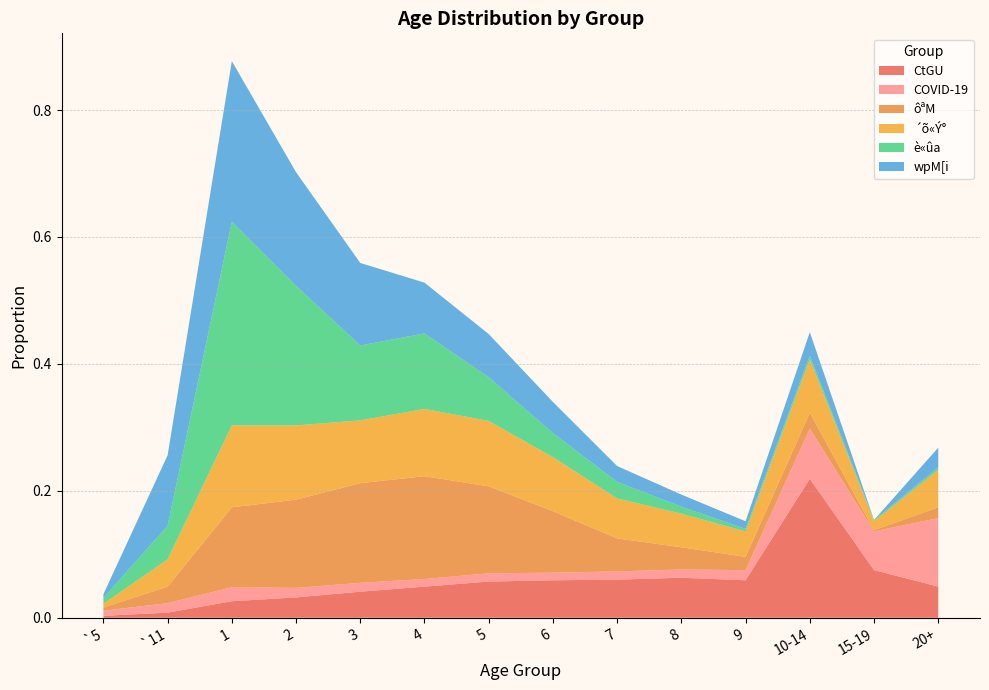

Reading left to right, what are all the values shown in this chart?

CtGU: `5=0.0	`11=0.0	1=0.0	2=0.0	3=0.0	4=0.0	5=0.1	6=0.1	7=0.1	8=0.1	9=0.1	10-14=0.2	15-19=0.1	20+=0.0
COVID-19: `5=0.0	`11=0.0	1=0.0	2=0.0	3=0.0	4=0.0	5=0.0	6=0.0	7=0.0	8=0.0	9=0.0	10-14=0.1	15-19=0.1	20+=0.1
ôªM: `5=0.0	`11=0.0	1=0.1	2=0.1	3=0.2	4=0.2	5=0.1	6=0.1	7=0.1	8=0.0	9=0.0	10-14=0.0	15-19=0.0	20+=0.0
´õ«Ý°: `5=0.0	`11=0.0	1=0.1	2=0.1	3=0.1	4=0.1	5=0.1	6=0.1	7=0.1	8=0.1	9=0.0	10-14=0.1	15-19=0.0	20+=0.1
è«ûa: `5=0.0	`11=0.1	1=0.3	2=0.2	3=0.1	4=0.1	5=0.1	6=0.0	7=0.0	8=0.0	9=0.0	10-14=0.0	15-19=0.0	20+=0.0
wpM[i: `5=0.0	`11=0.1	1=0.3	2=0.2	3=0.1	4=0.1	5=0.1	6=0.0	7=0.0	8=0.0	9=0.0	10-14=0.0	15-19=0.0	20+=0.0